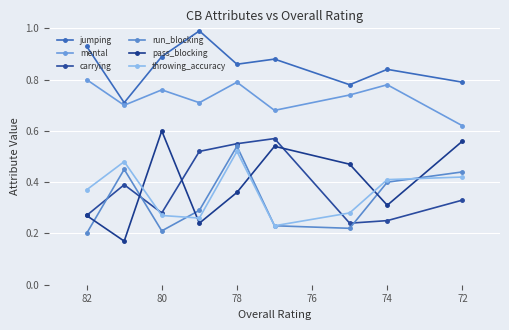

How many interior local valleys does the carrying series have?

2